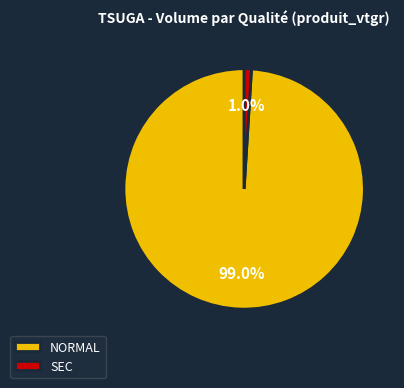

To the nearest percent, what is the average slice percentage?

50%